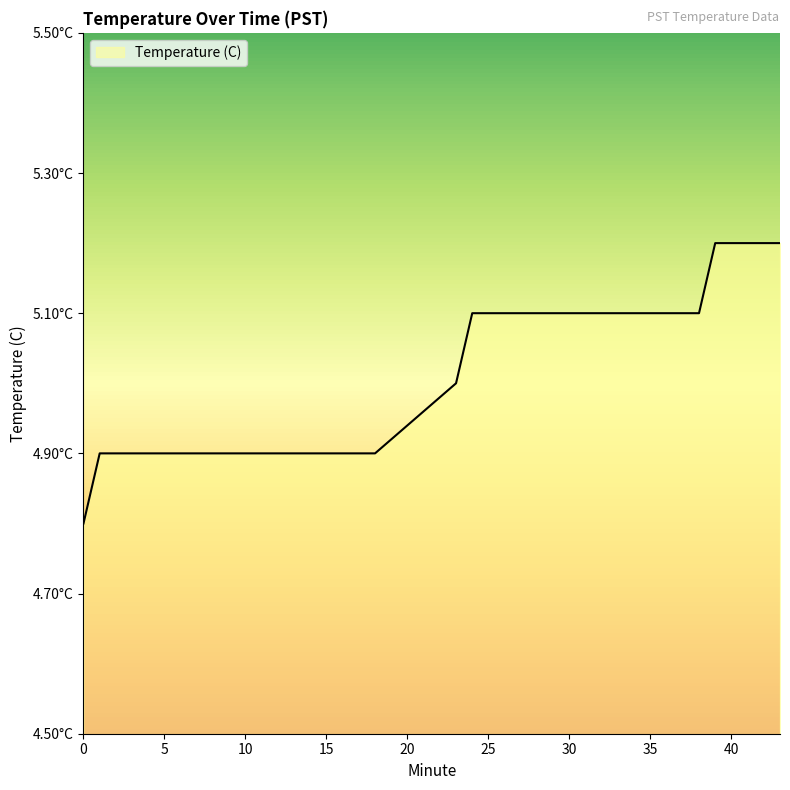

Does the chart display data point markers on the line(s)?

No